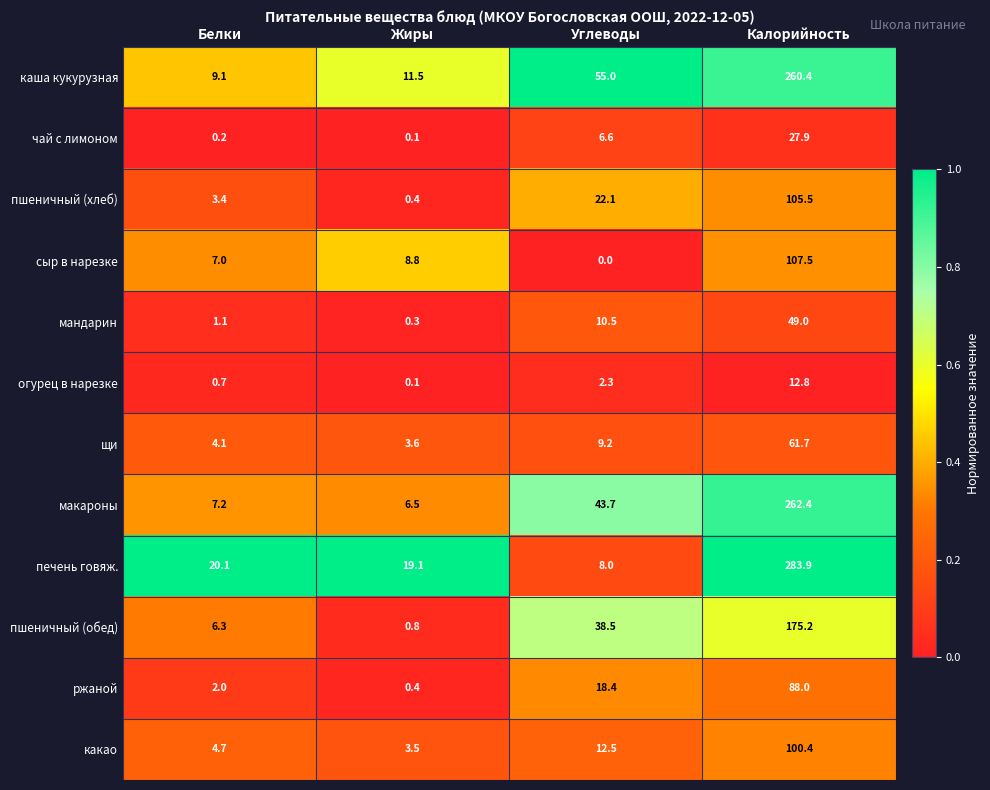

Which category has the highest value in the сыр в нарезке series?

Калорийность